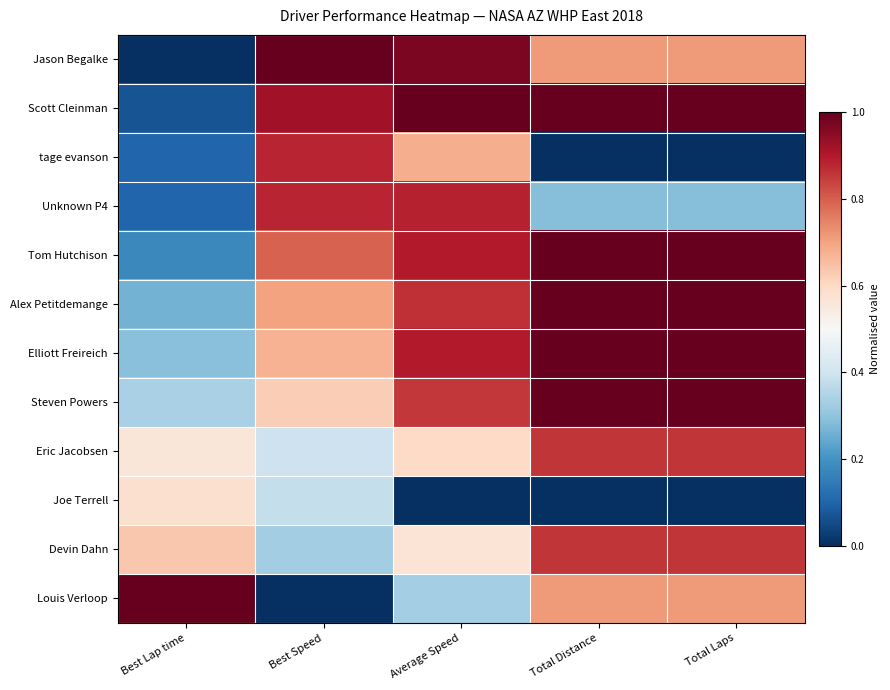

Count the number of categories in the chart.

5